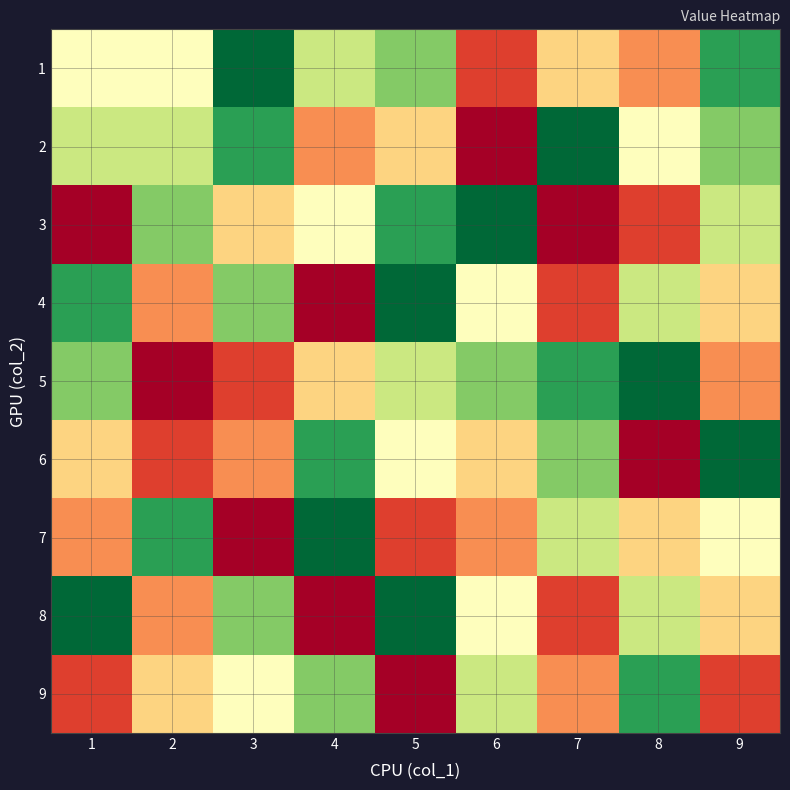

At which category is the sum across all series the highest?

5